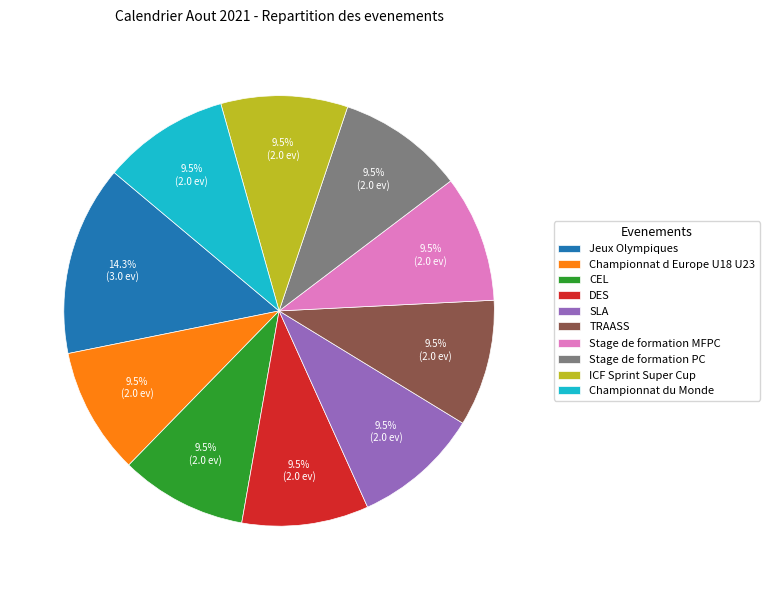

To the nearest percent, what is the average slice percentage?

10%